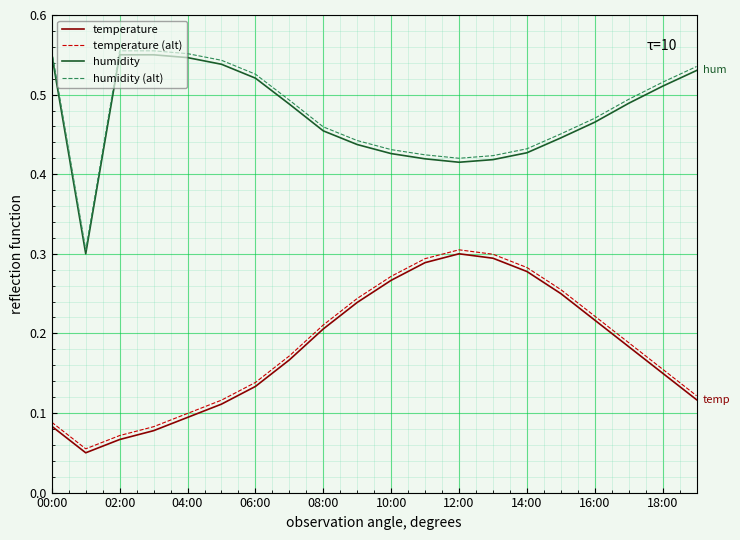

True or false: humidity (alt) and temperature cross at least once.

False